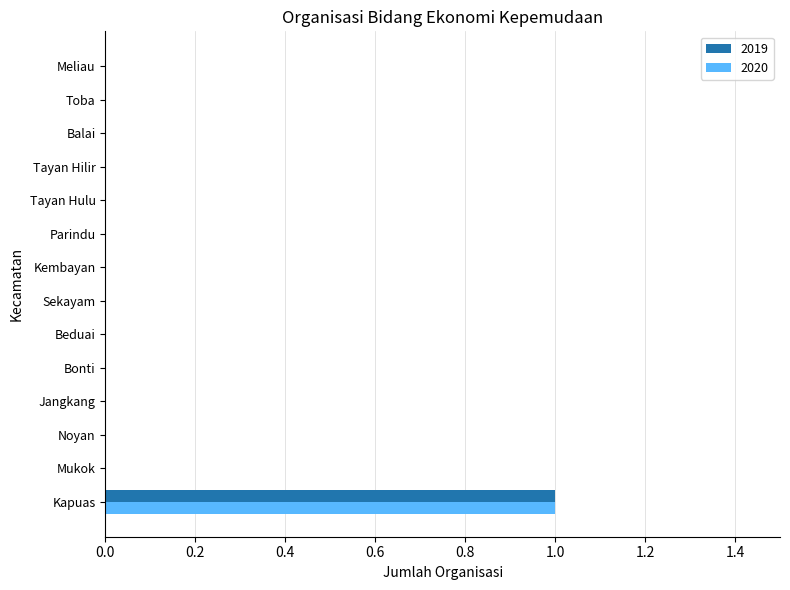

The 2019 series shows 0 at Noyan. True or false?

True